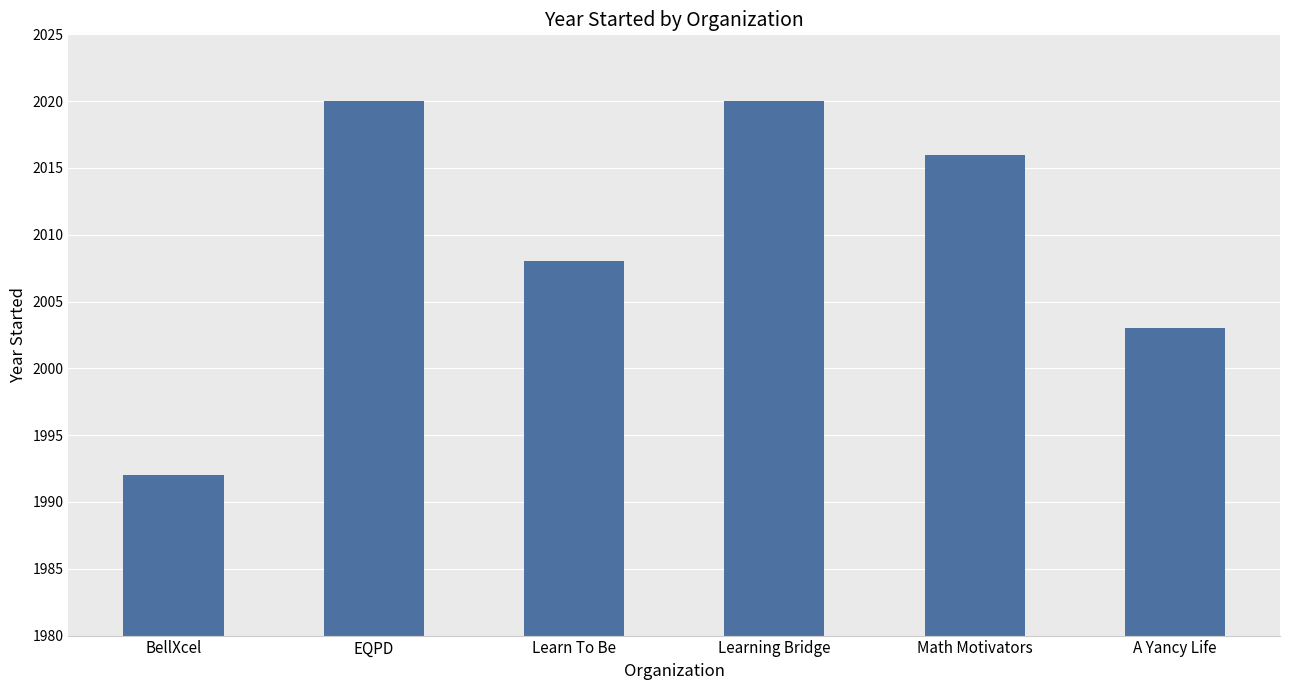

What is the value of the 5th bar from the left?

2016